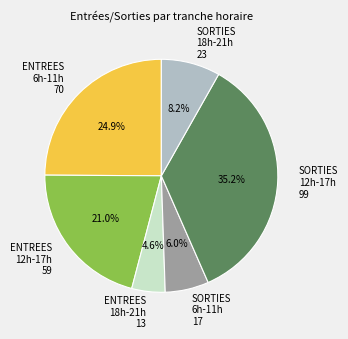

Does SORTIES 18h-21h 23 represent more than half of the total?

No